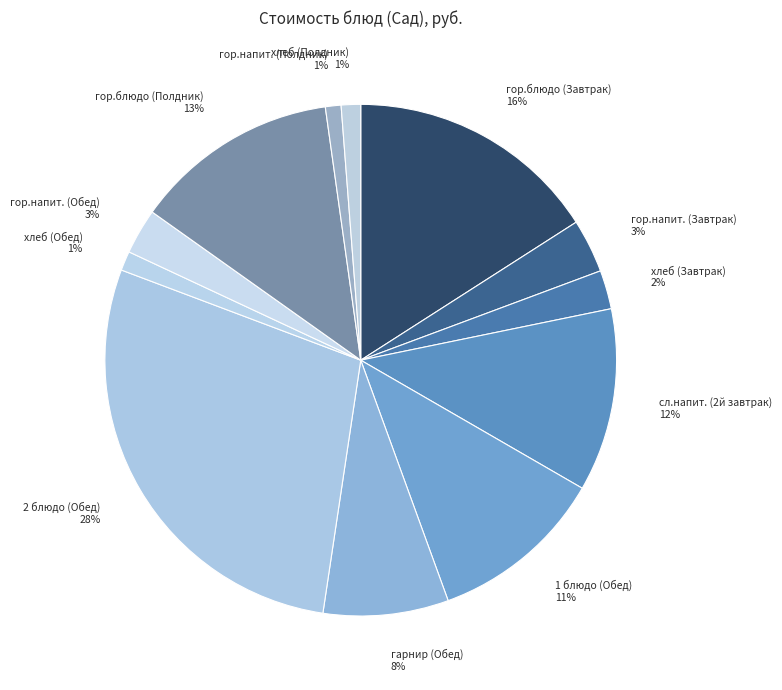

Does any single category account for the majority?

No